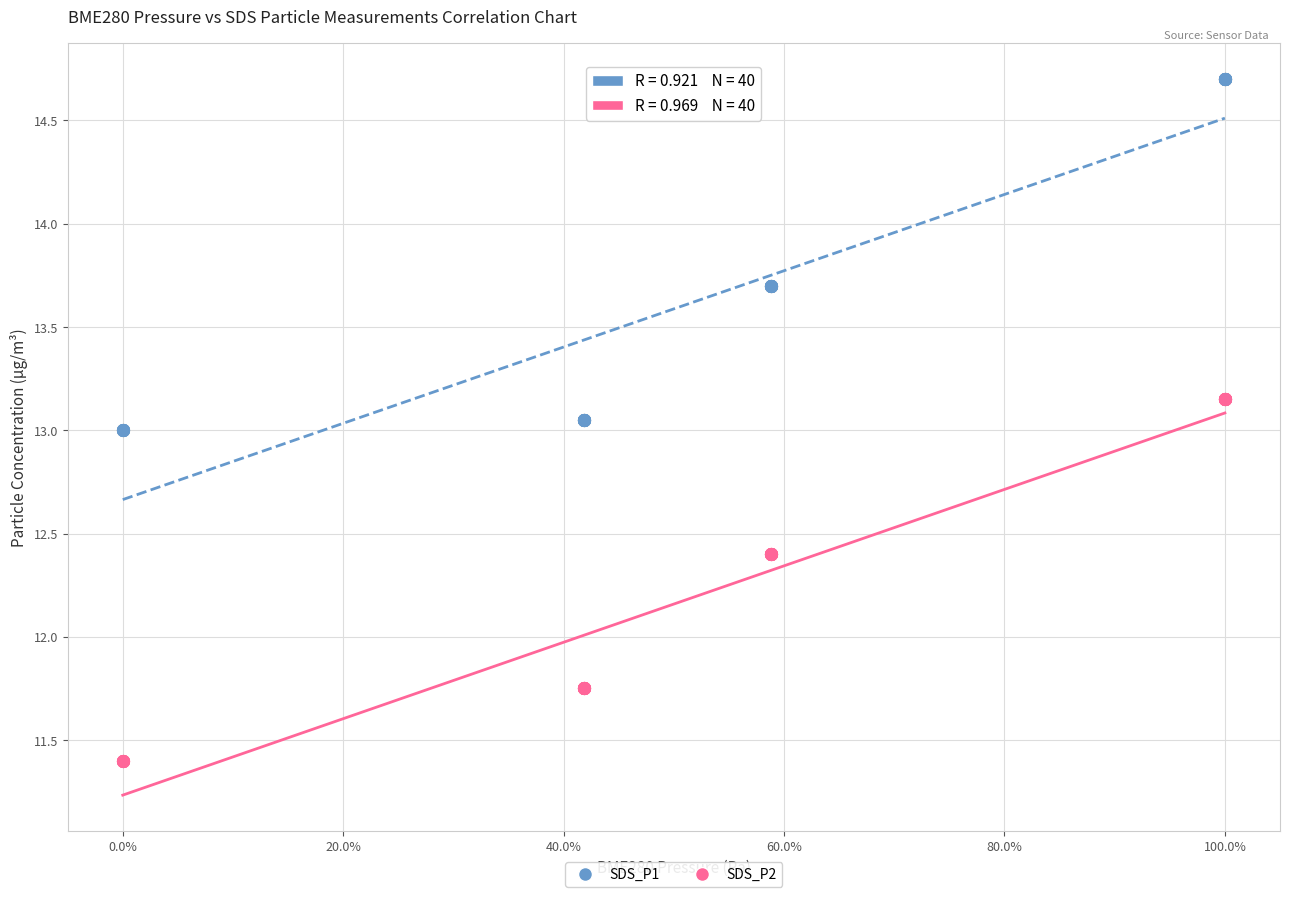

Which series has the widest spread of Y values?

SDS_P2